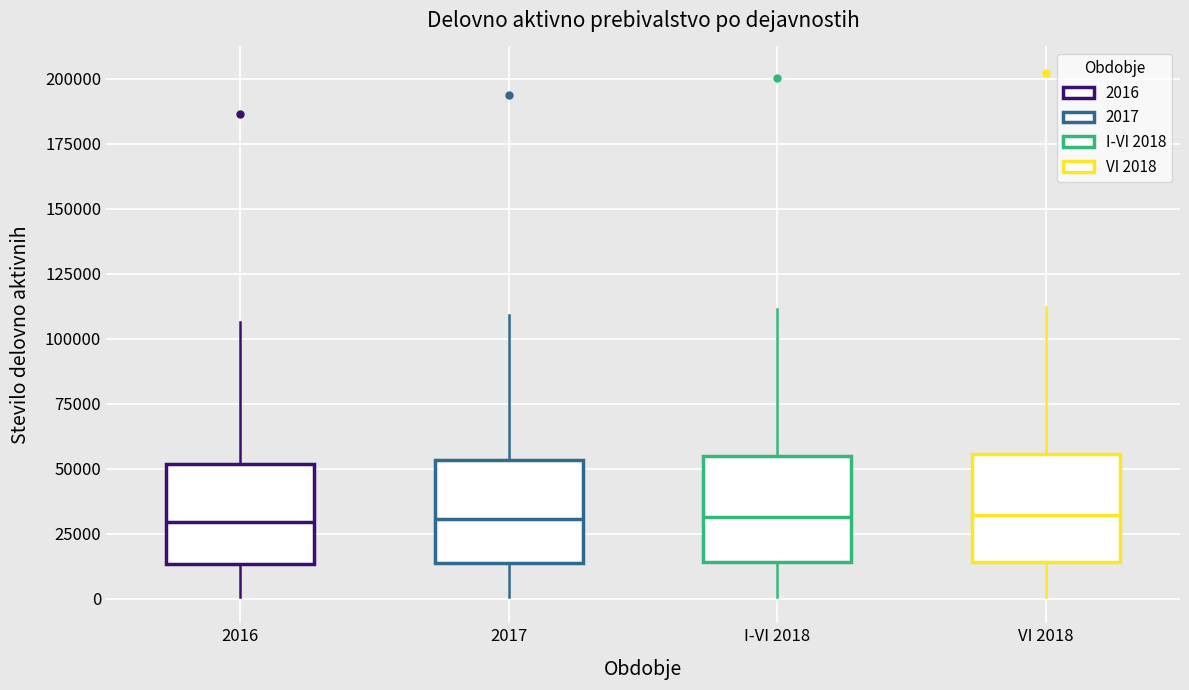

Reading left to right, read every box against the y-axis: the position of its median line, the range the box covers, and the ends of its whiskers. The values are not printed on the chart, so give them approximately, as read against the axis.

2016: median 30000, box 15000 to 50000, whiskers 0 to 105000
2017: median 30000, box 15000 to 55000, whiskers 0 to 110000
I-VI 2018: median 30000, box 15000 to 55000, whiskers 0 to 110000
VI 2018: median 30000, box 15000 to 55000, whiskers 0 to 110000